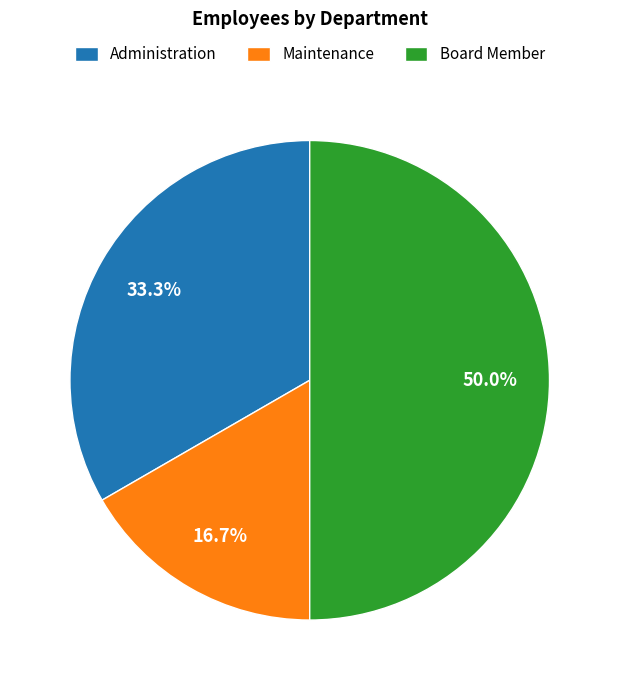

Is it true that Board Member is 57% of the pie?

False